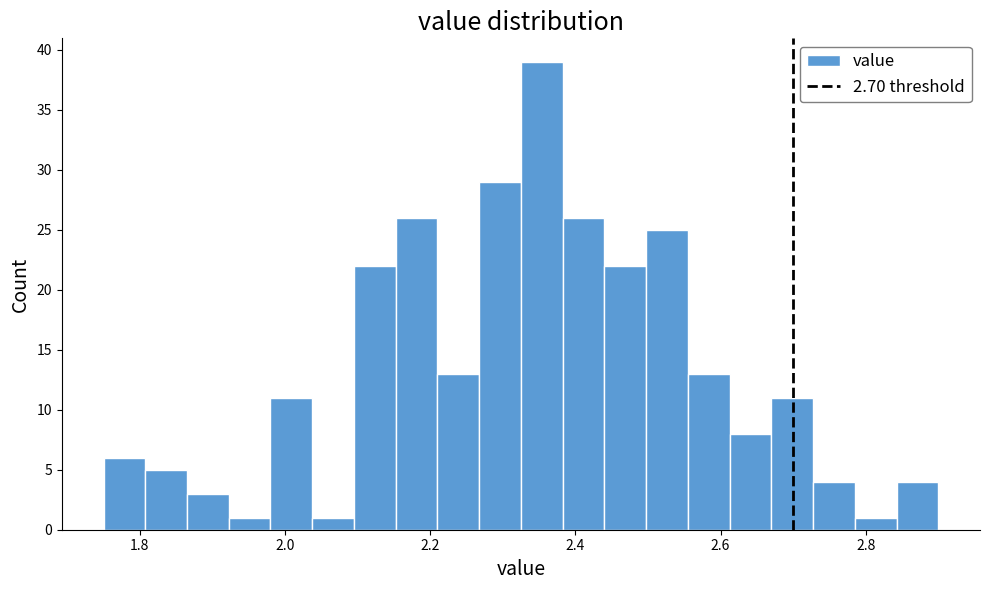

Around what value on the x-axis is the tallest bar? Give the approximate position of its centre, as read against the axis.

2.36